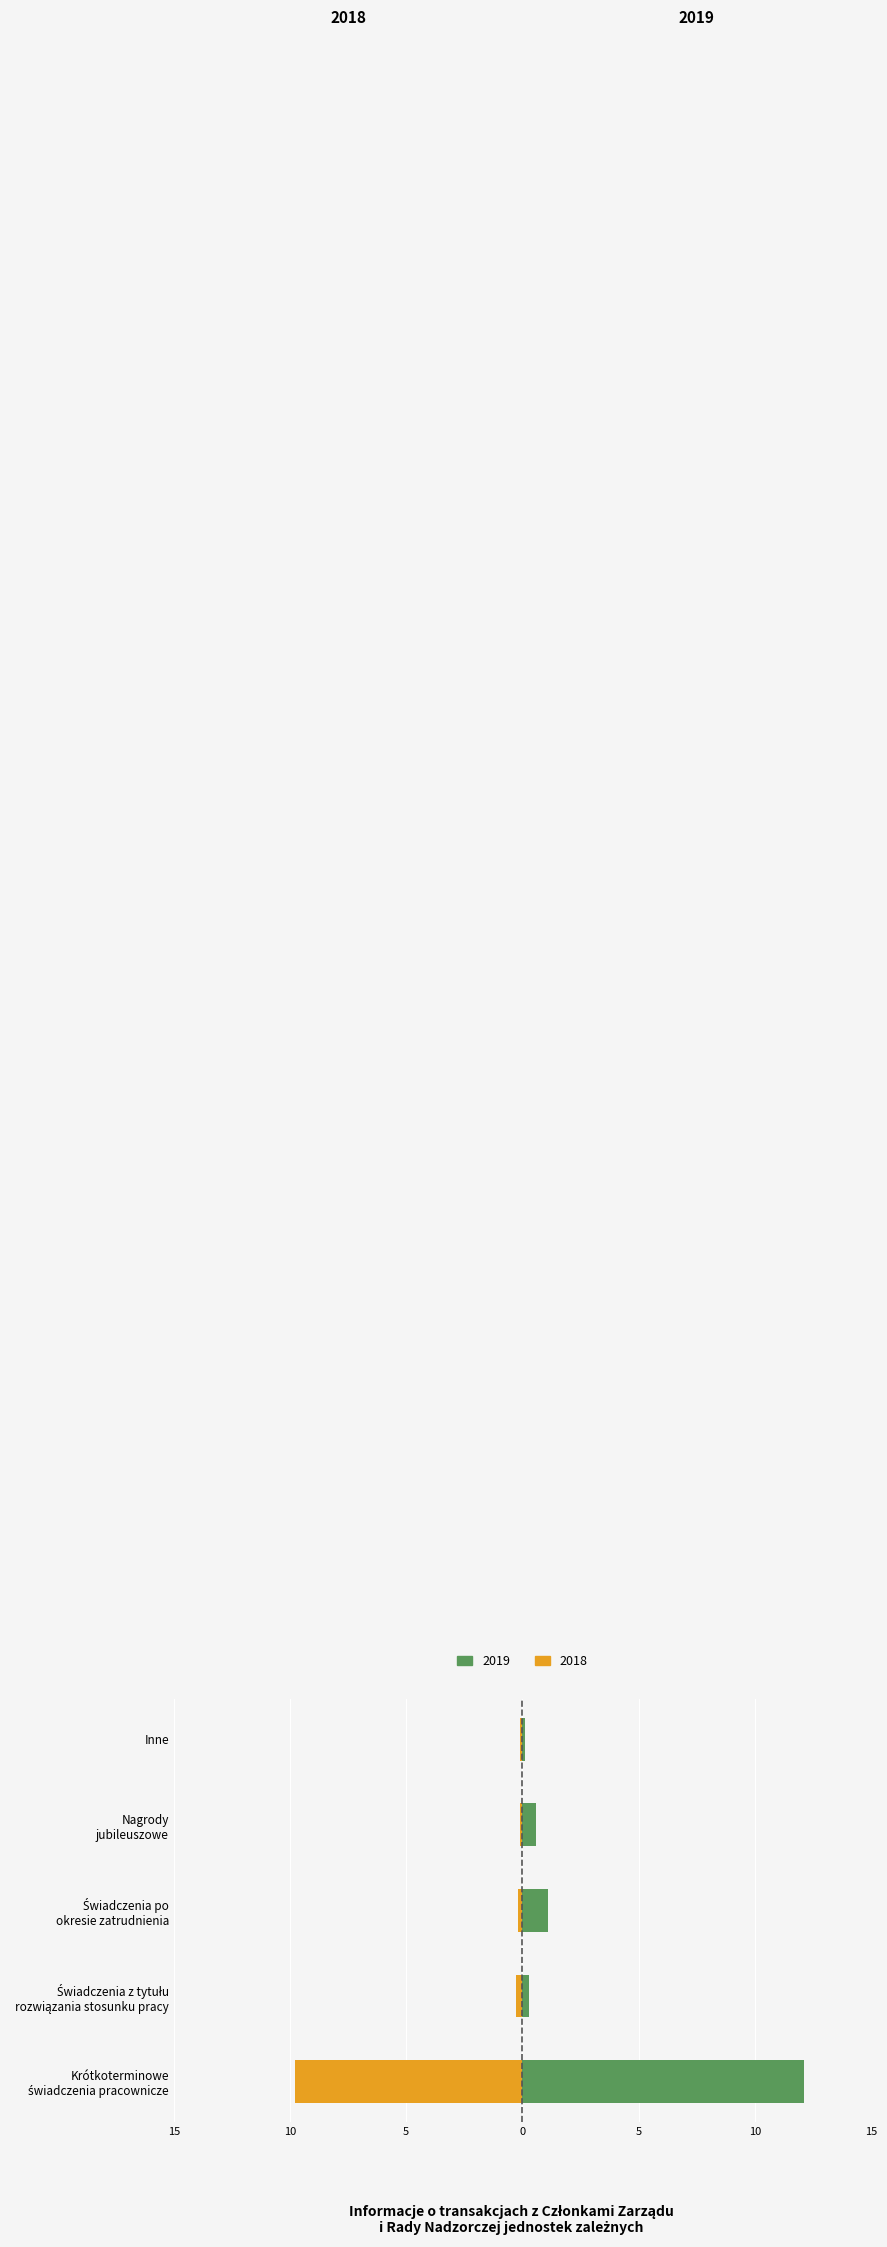

Is it true that 2019 equals 1.1 at Świadczenia po
okresie zatrudnienia?

True